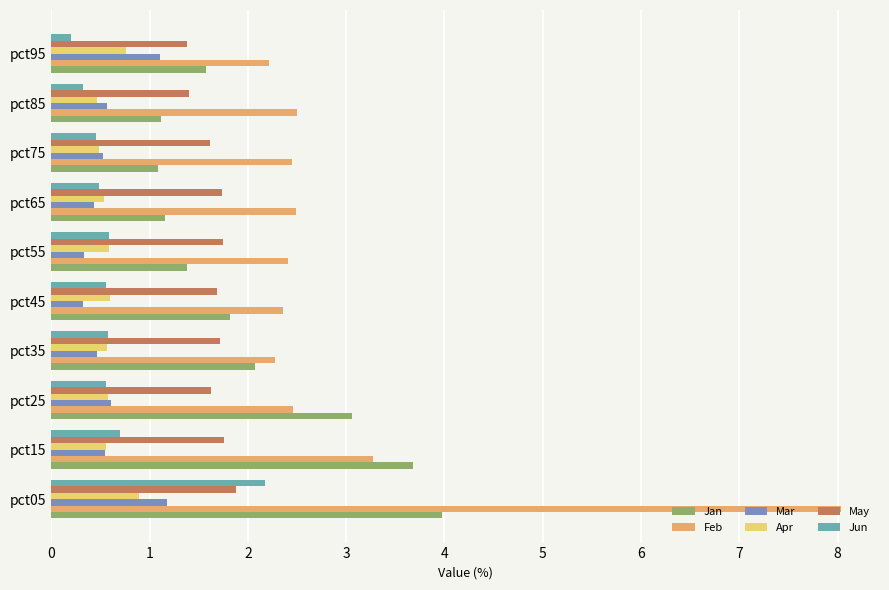

What are all the series names shown in the legend?

Jan, Feb, Mar, Apr, May, Jun